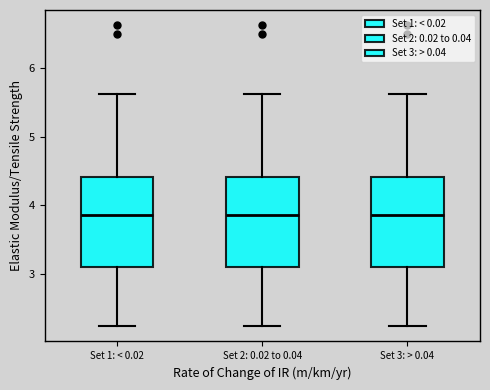

Where does the upper whisker of the box for Set 1: < 0.02 end on the y-axis? The values are not printed on the chart, so give them approximately, as read against the axis.

5.6